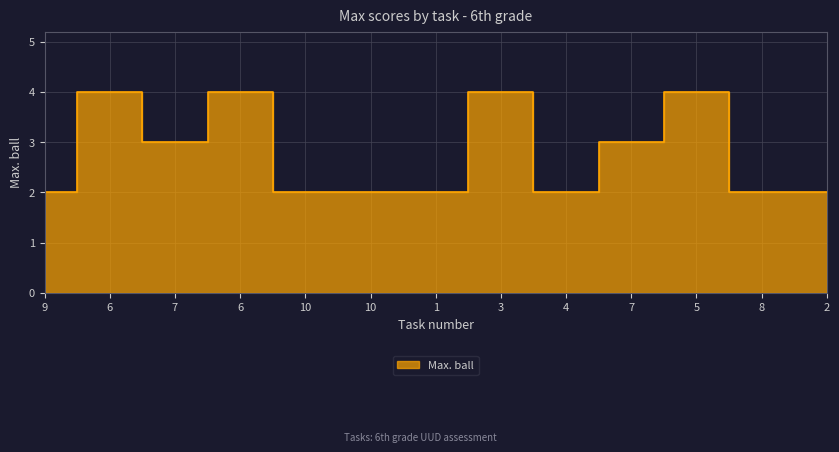

What is the sum of the values at 4 and 7?

5